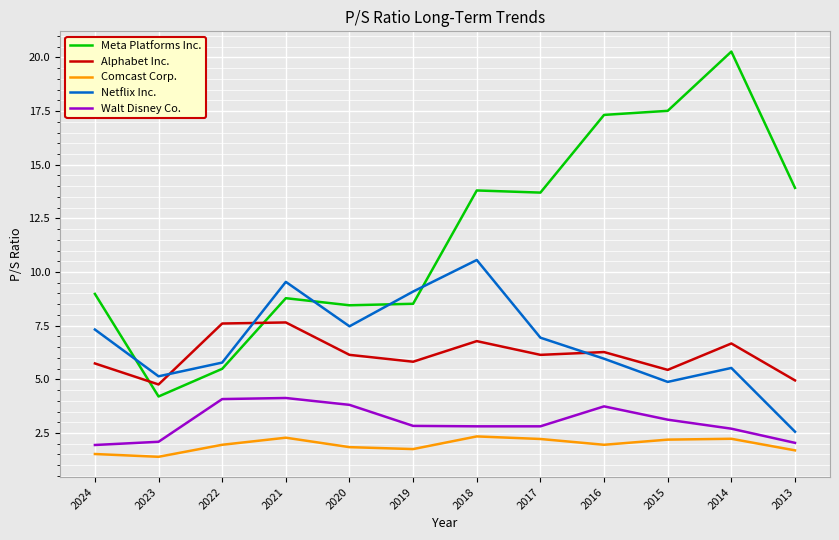

After their last crossing, which series has the higher values: Meta Platforms Inc. or Alphabet Inc.?

Meta Platforms Inc.